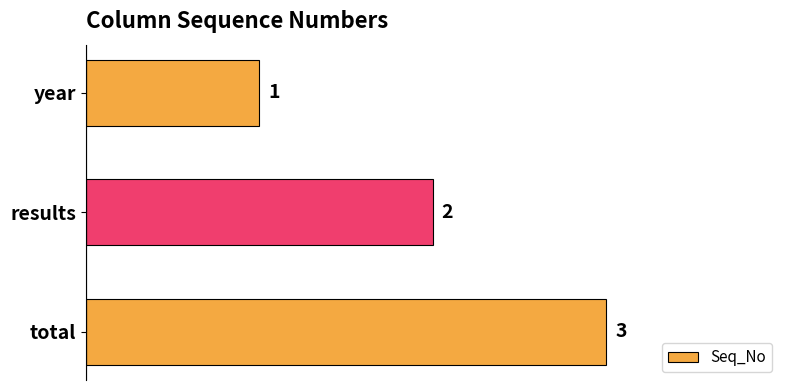

The chart shows a value of 2 at results. True or false?

True